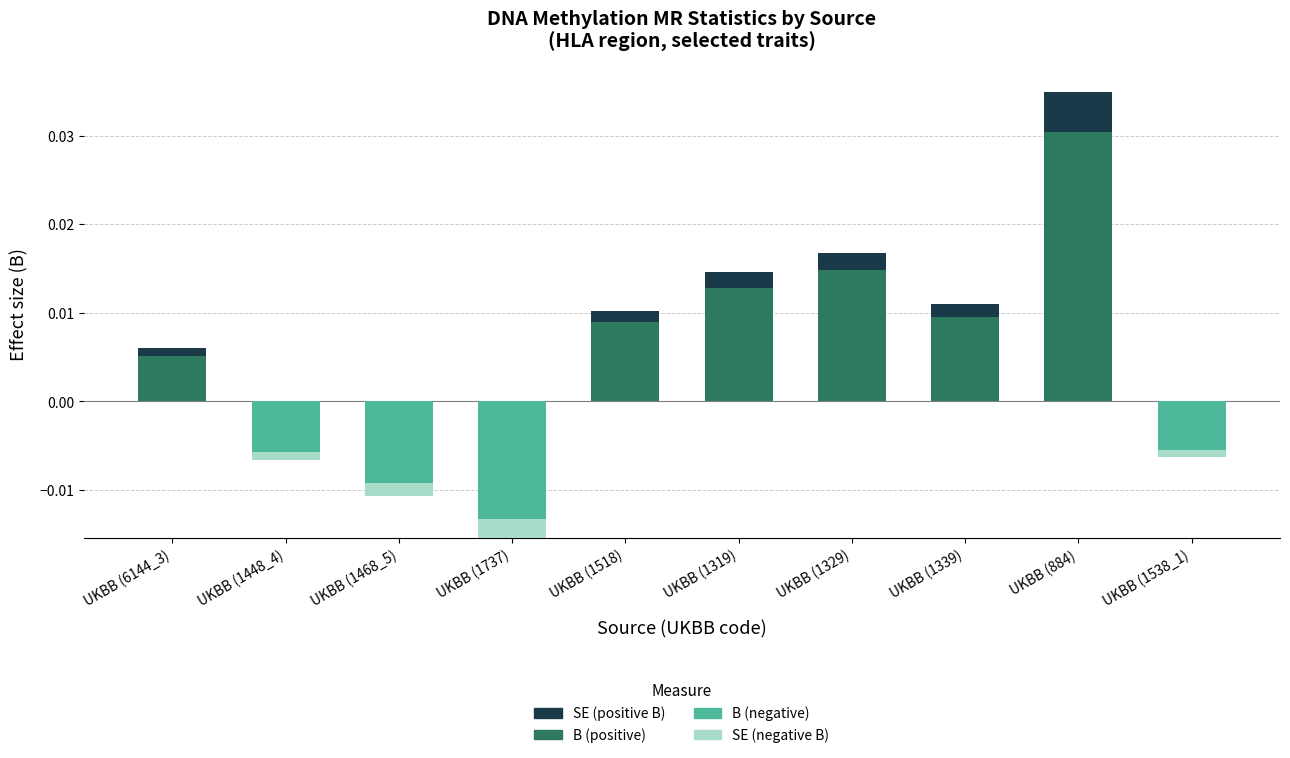

At which category is the sum across all series the highest?

UKBB (884)